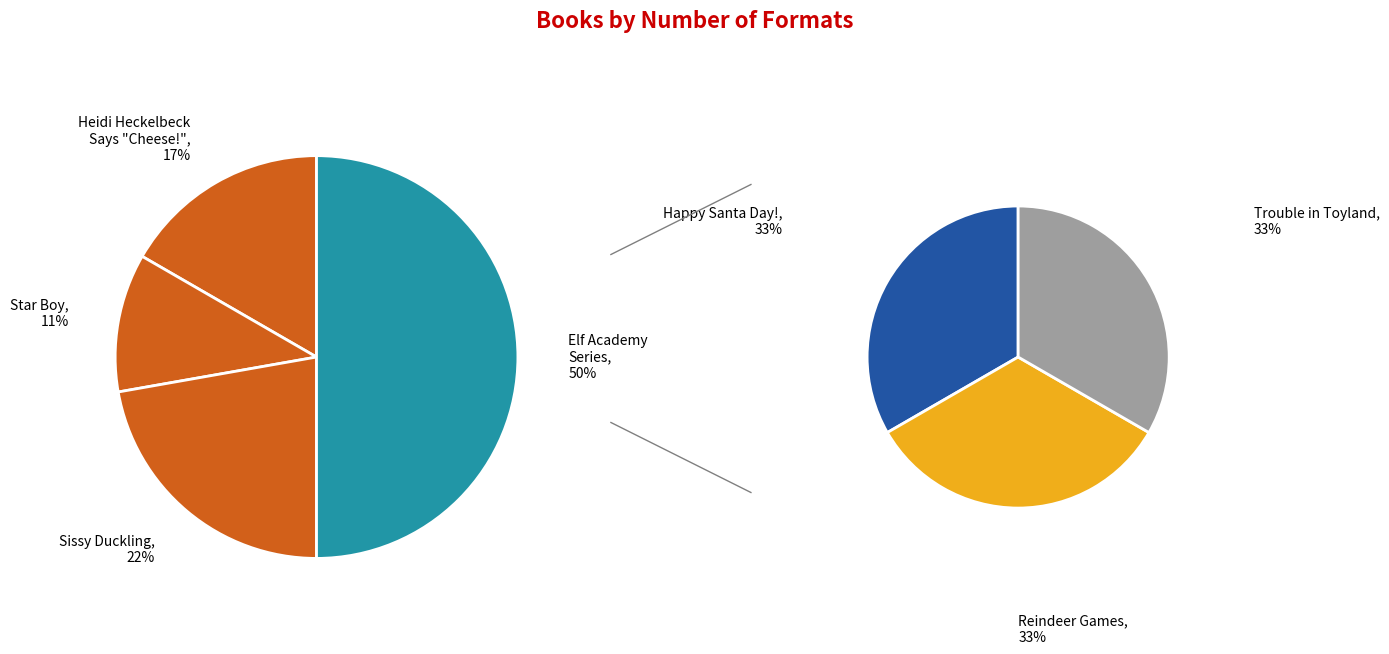

How many segments does this pie chart have?

6